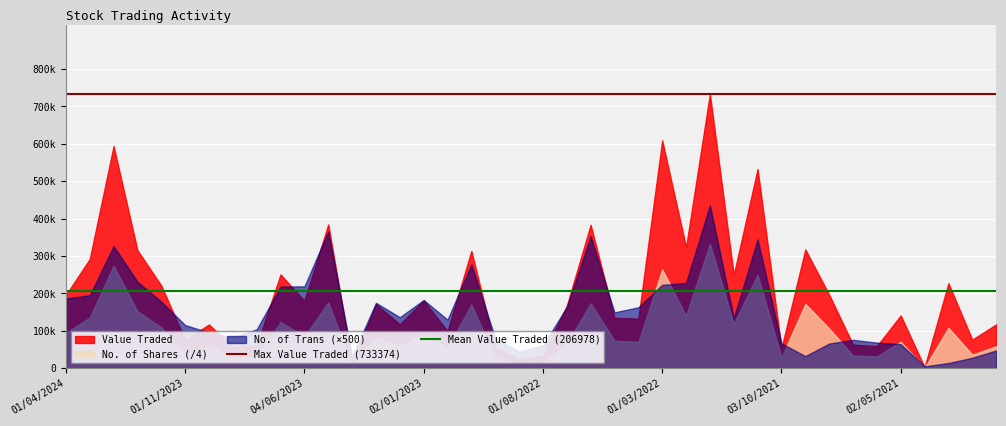

Which category has the highest value in the Max Value Traded (733374) series?

01/04/2024